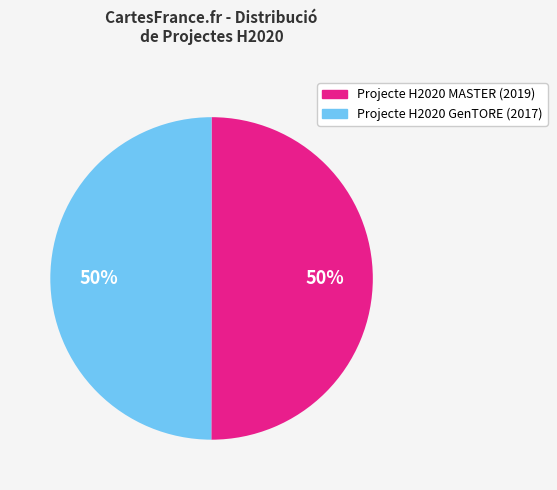

Approximately how many times larger is the value at Projecte H2020 GenTORE compared to Projecte H2020 MASTER?

1.0